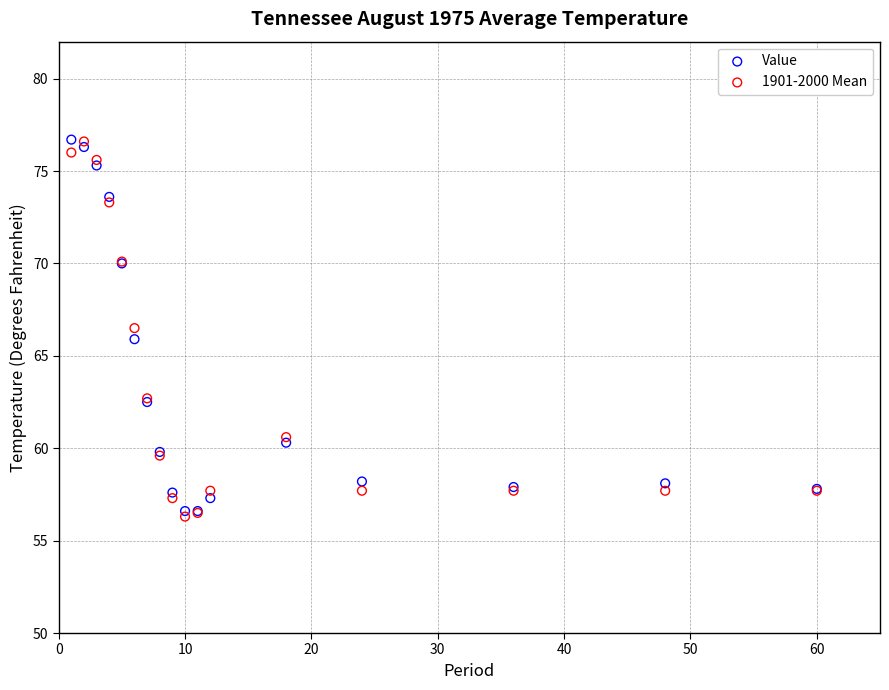

What are all the series names shown in the legend?

Value, 1901-2000 Mean